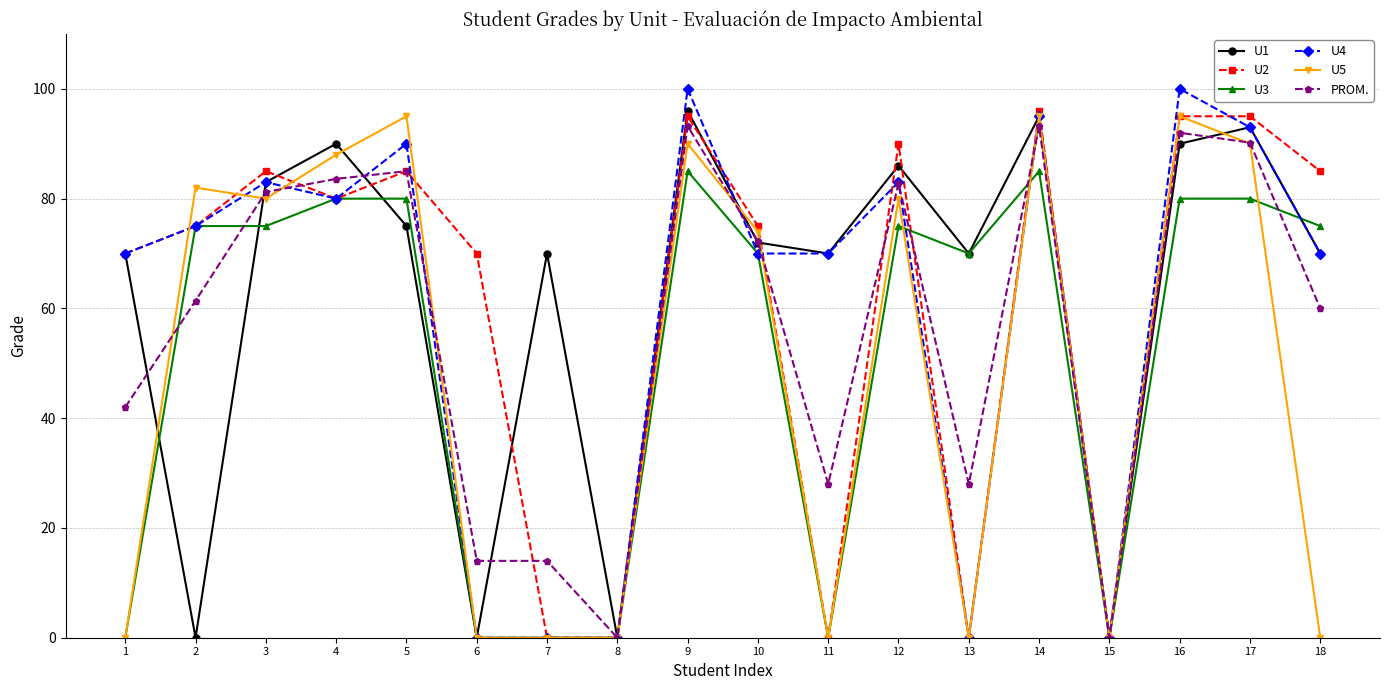

At how many categories does at least one series exceed 47?

16